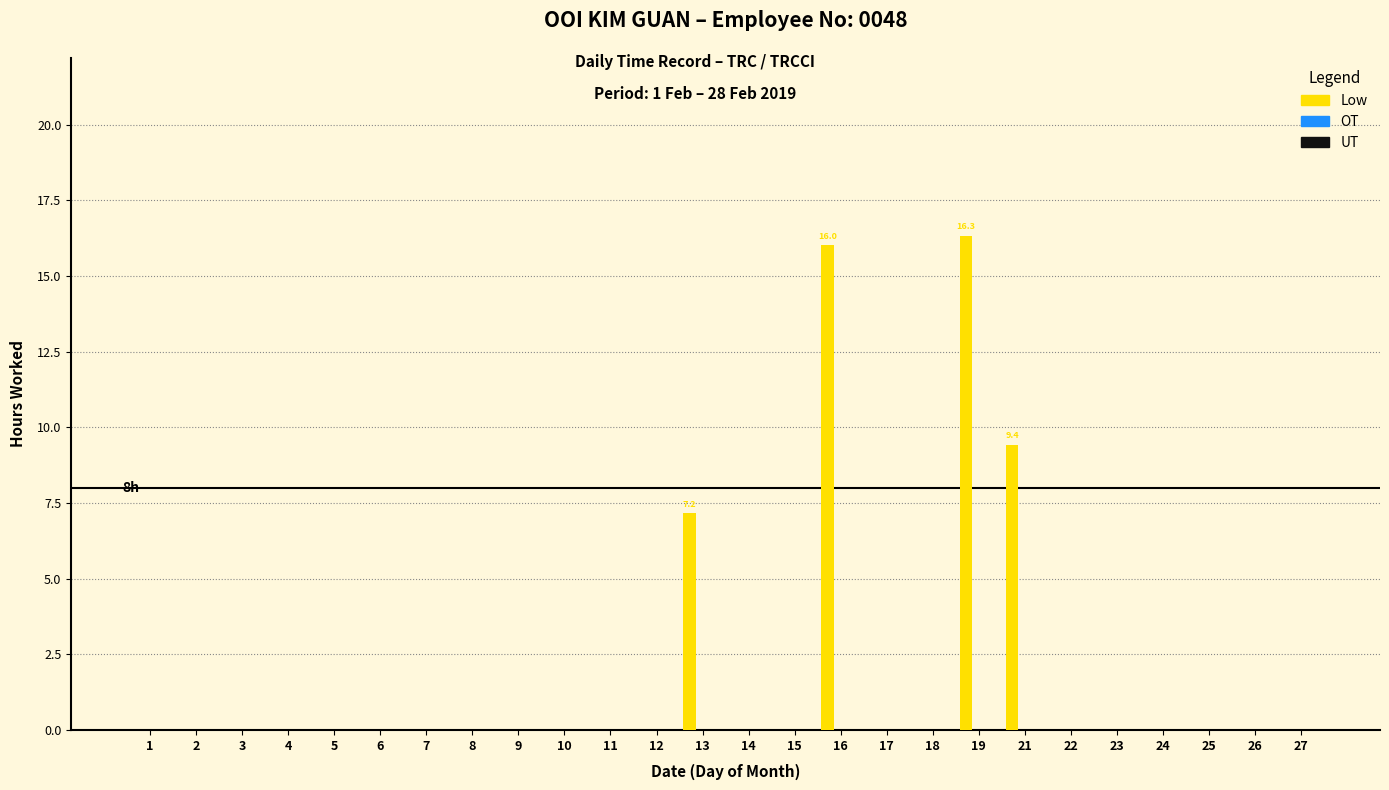

How many categories are shown in the chart?

26